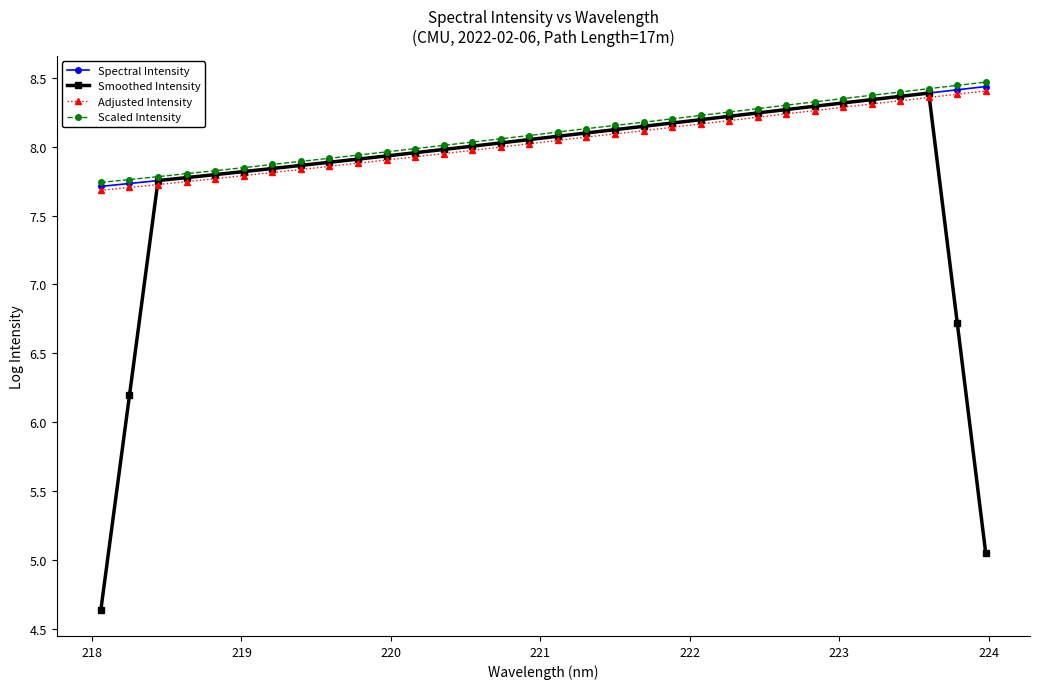

What is the smallest value displayed?

4.6